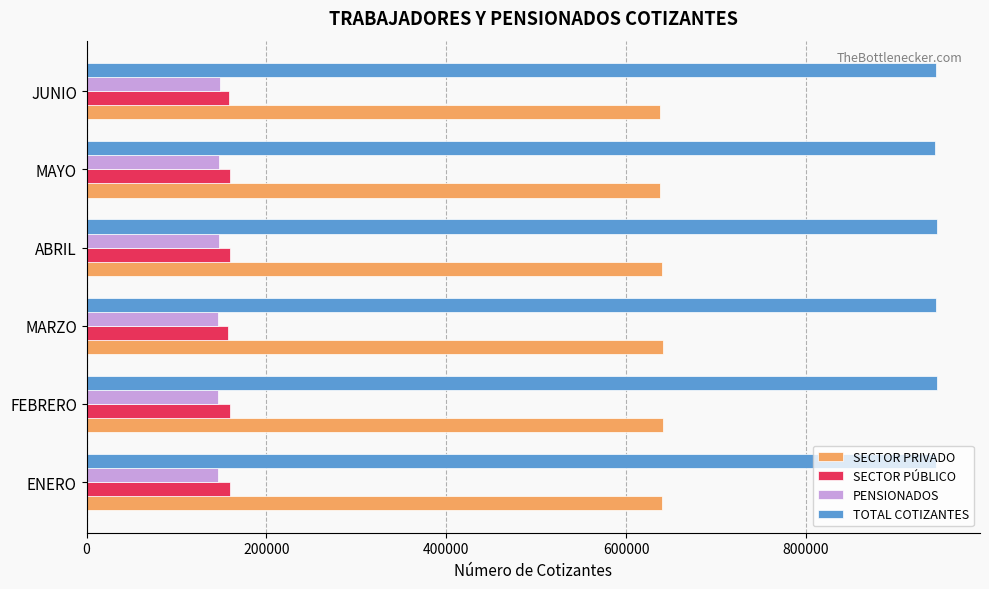

True or false: SECTOR PRIVADO has a value of 1137194 at MARZO.

False